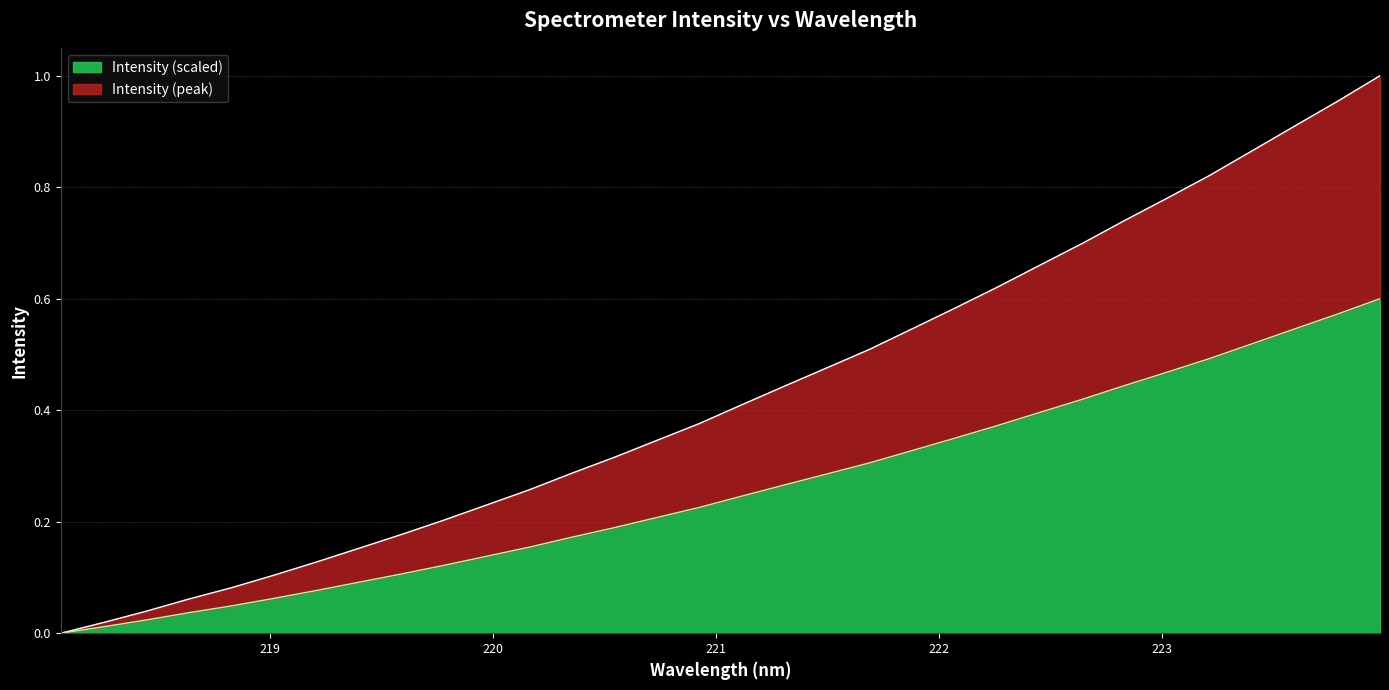

Reading right to left, list all the values displayed in this chart.

1.0	1.0	0.9	0.9	0.8	0.8	0.7	0.7	0.7	0.6	0.6	0.5	0.5	0.5	0.4	0.4	0.4	0.3	0.3	0.3	0.3	0.2	0.2	0.2	0.2	0.1	0.1	0.1	0.1	0.0	0.0	0.0